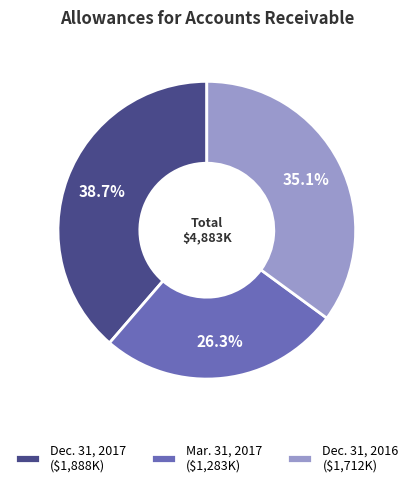

To the nearest percent, what is the difference between the largest and smallest slice percentages?

12%